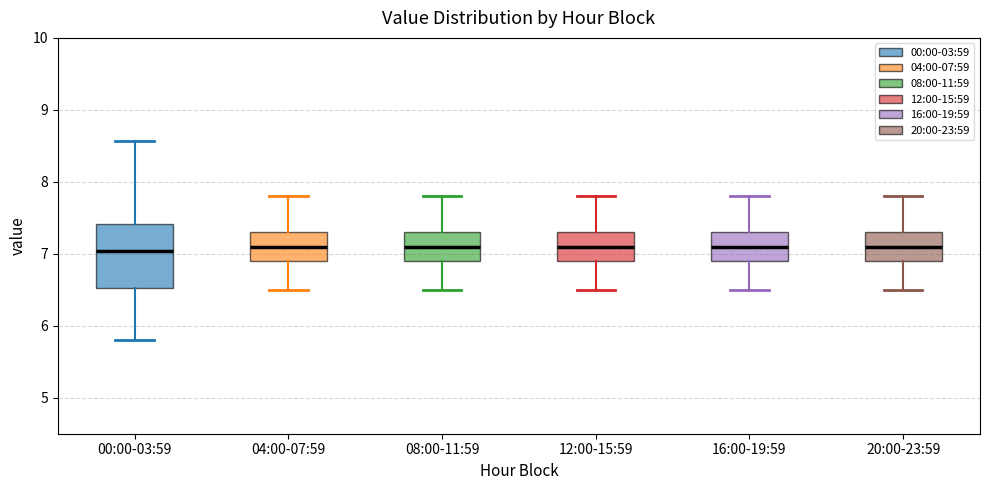

Reading left to right, transcribe this box plot: for each box, give where its median line is, the range the box spans, and where its two whiskers end, as read against the y-axis. The values are not printed on the chart, so give them approximately, as read against the axis.

00:00-03:59: median 7.0, box 6.5 to 7.4, whiskers 5.8 to 8.6
04:00-07:59: median 7.1, box 6.9 to 7.3, whiskers 6.5 to 7.8
08:00-11:59: median 7.1, box 6.9 to 7.3, whiskers 6.5 to 7.8
12:00-15:59: median 7.1, box 6.9 to 7.3, whiskers 6.5 to 7.8
16:00-19:59: median 7.1, box 6.9 to 7.3, whiskers 6.5 to 7.8
20:00-23:59: median 7.1, box 6.9 to 7.3, whiskers 6.5 to 7.8